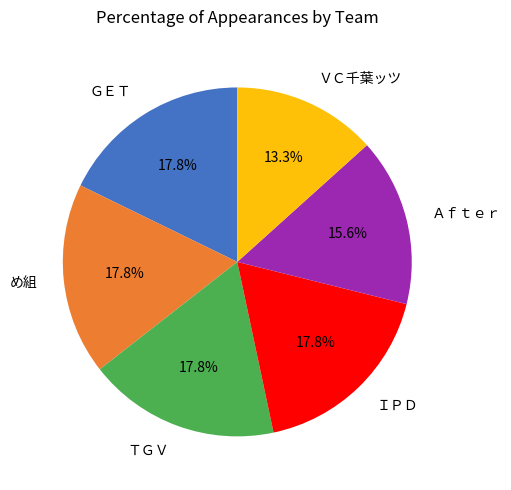

How many segments does this pie chart have?

6